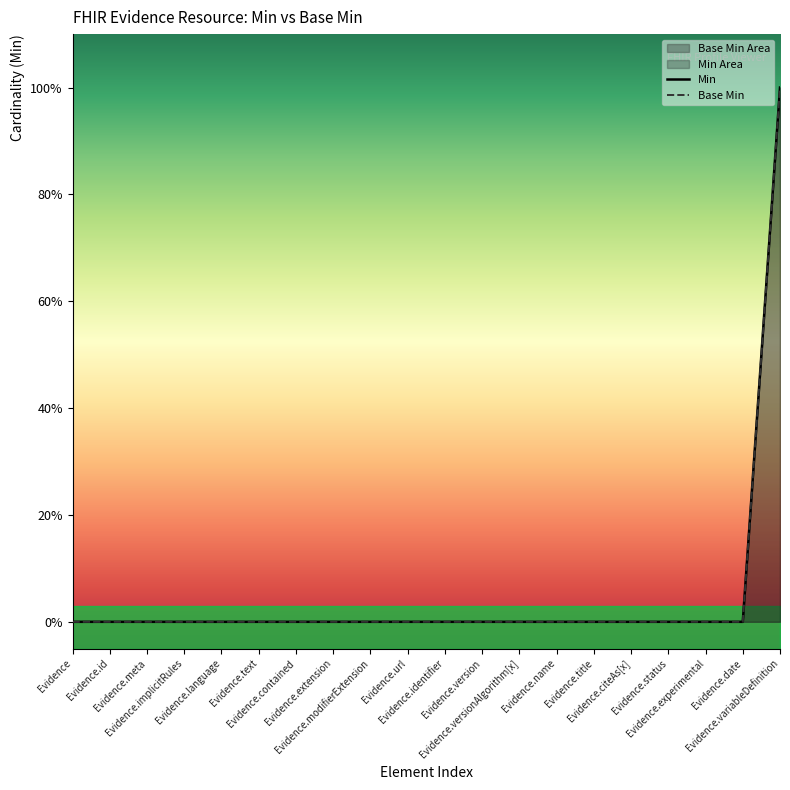

What are all the series names shown in the legend?

Min, Base Min